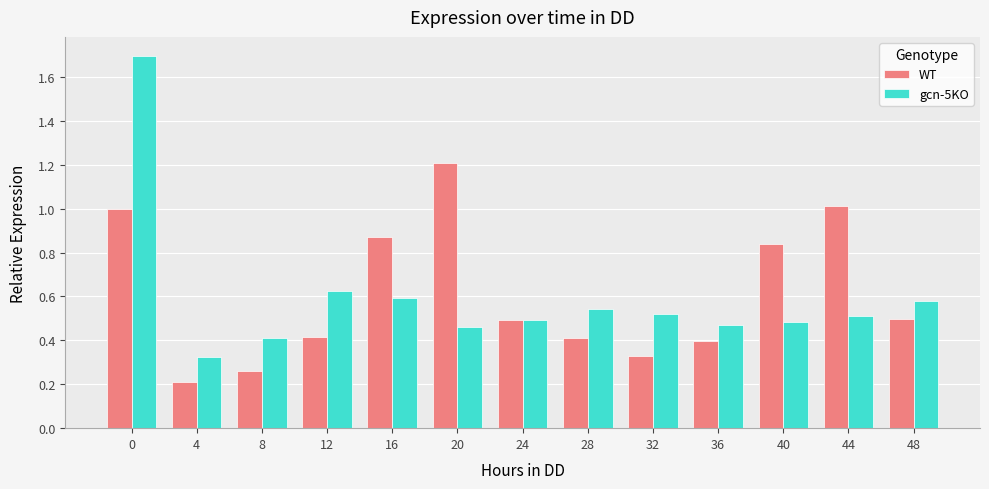

Is the value of gcn-5KO at 12 greater than the value of WT at 44?

No